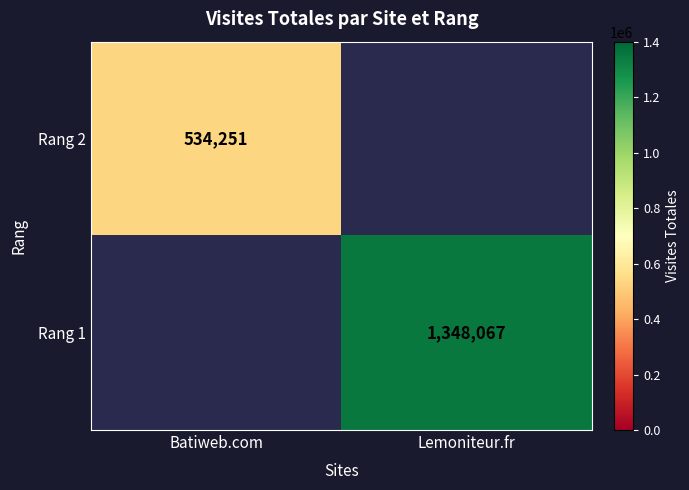

The Rang 2 series shows 534251 at Batiweb.com. True or false?

True